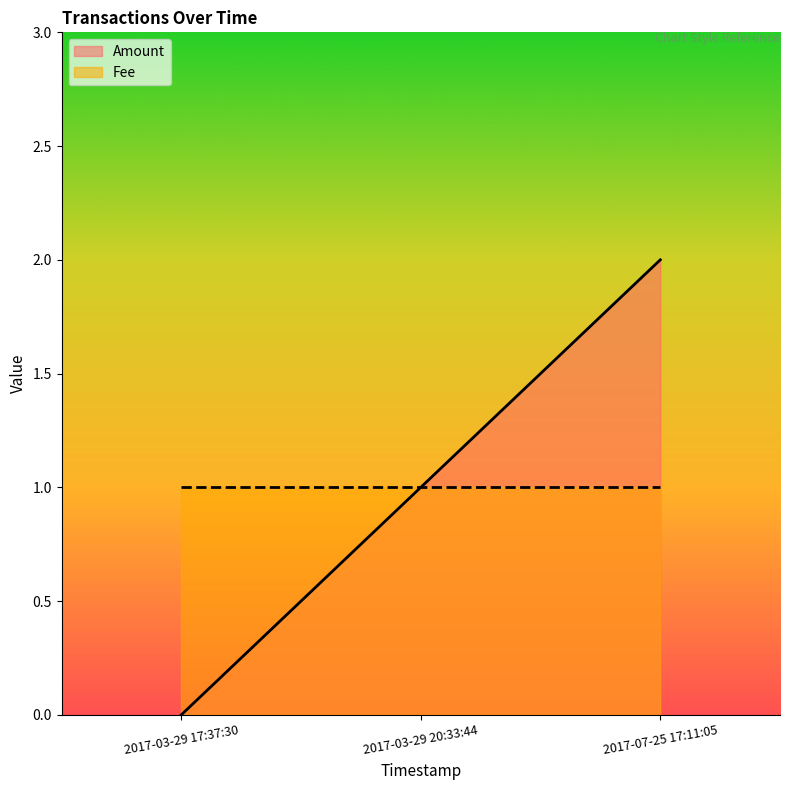

What is the approximate value at 2017-07-25 17:11:05?

2